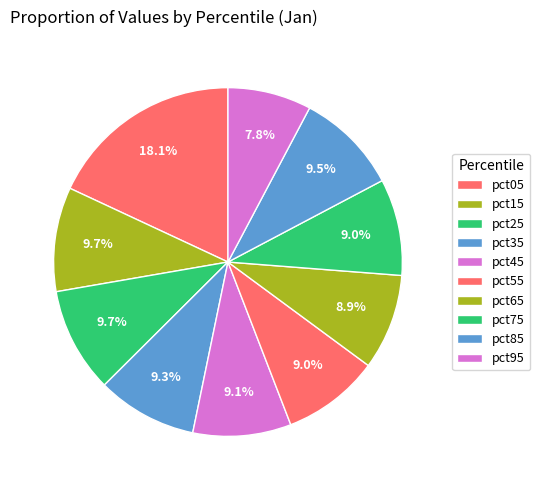

Does any single category account for the majority?

No